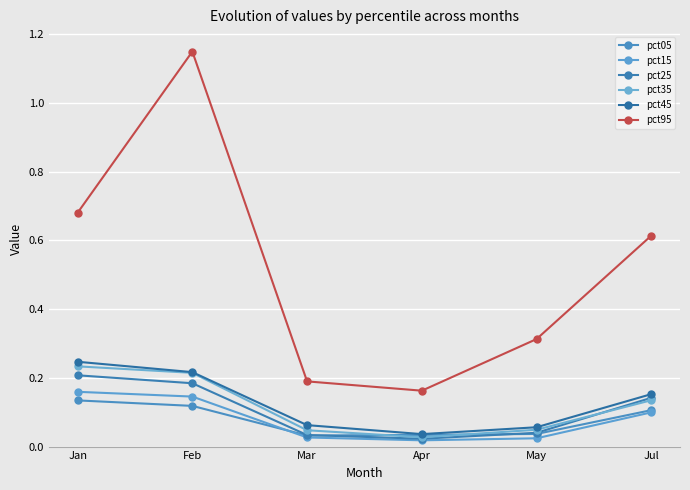

Where is the first local minimum for pct95?

Apr